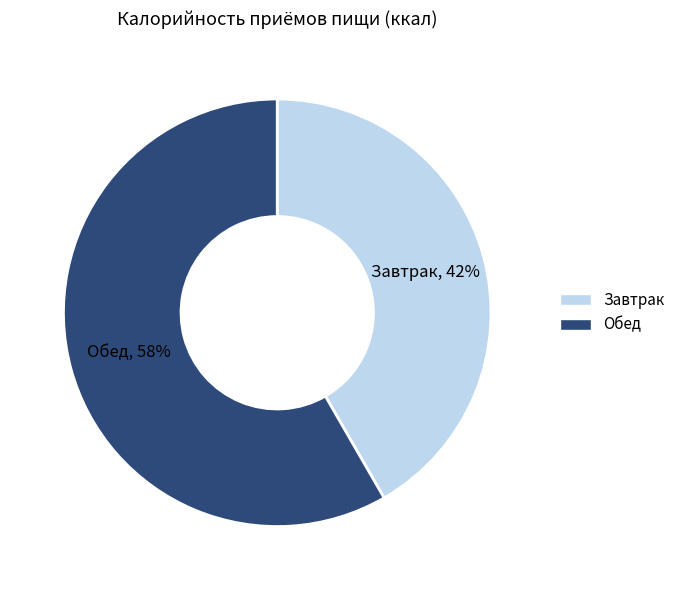

Which has a higher value, Завтрак or Обед?

Обед